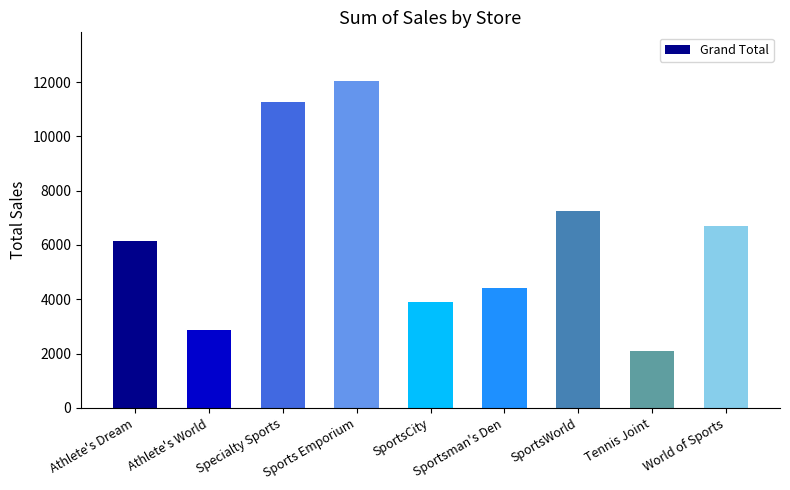

Approximately how many times larger is the value at Sportsman's Den compared to World of Sports?

0.7